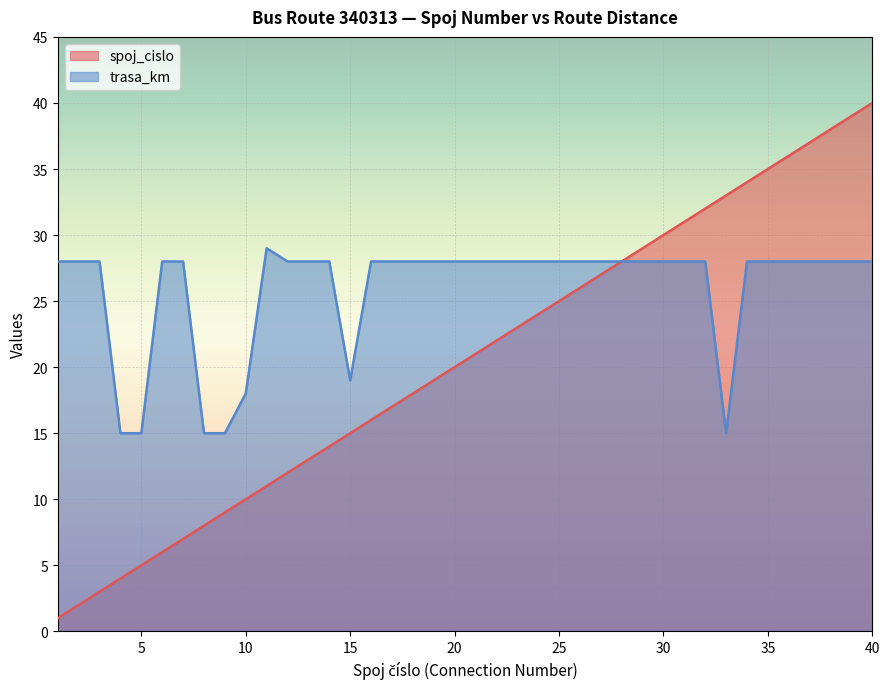

True or false: trasa_km and spoj_cislo intersect in this chart.

False